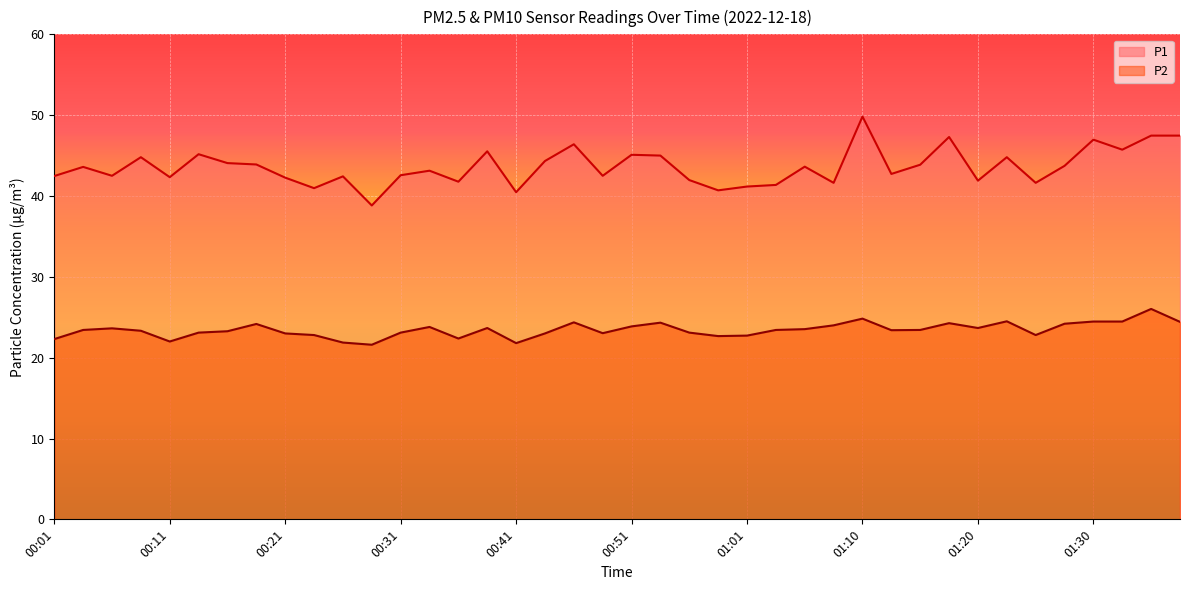

Reading right to left, extract all data points from this chart.

P1: 47.5	47.5	45.7	47.0	43.7	41.6	44.8	41.9	47.3	43.9	42.7	49.8	41.6	43.6	41.4	41.2	40.7	42.0	45.0	45.1	42.5	46.4	44.3	40.5	45.5	41.8	43.1	42.6	38.8	42.4	41.0	42.3	43.9	44.1	45.2	42.3	44.8	42.5	43.6	42.5
P2: 24.4	26.0	24.5	24.5	24.2	22.8	24.5	23.7	24.3	23.4	23.4	24.8	24.0	23.5	23.4	22.7	22.7	23.1	24.3	23.9	23.0	24.4	23.0	21.8	23.7	22.4	23.8	23.1	21.6	21.9	22.8	23.0	24.2	23.3	23.1	22.0	23.3	23.6	23.4	22.3